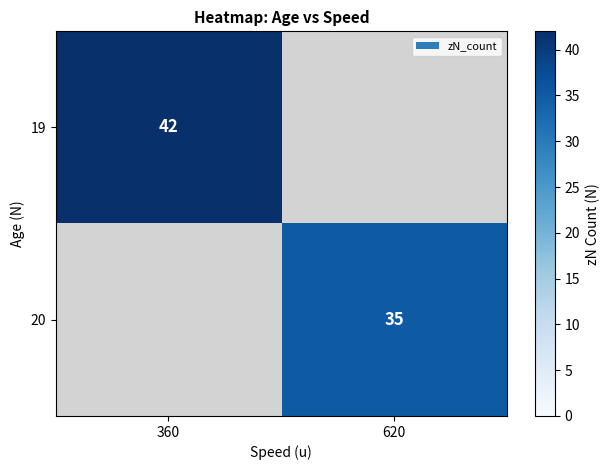

Count the number of data series in this chart.

2